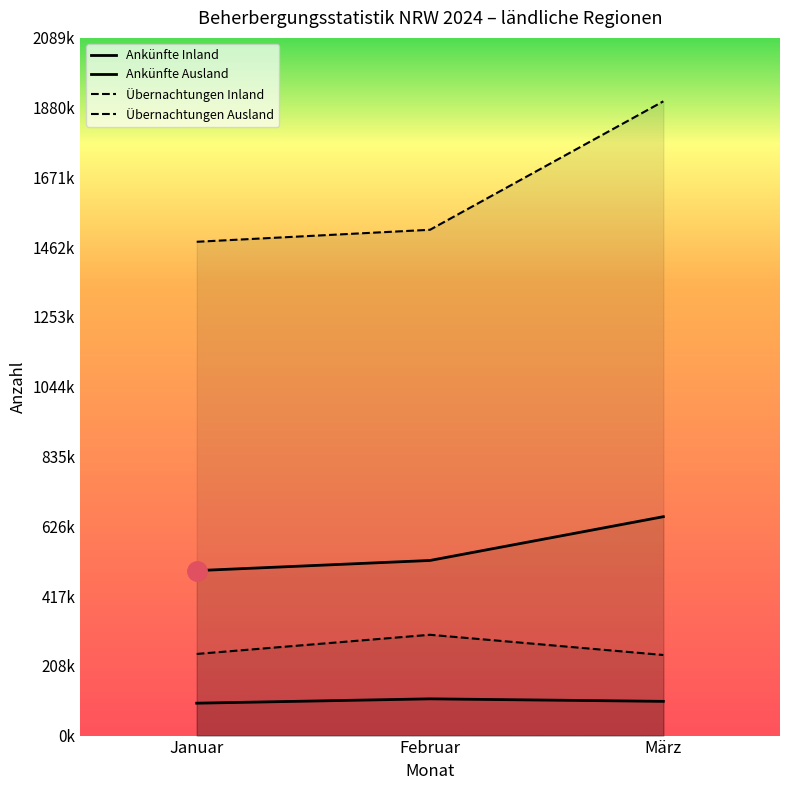

At which label does Übernachtungen Inland reach its peak?

März